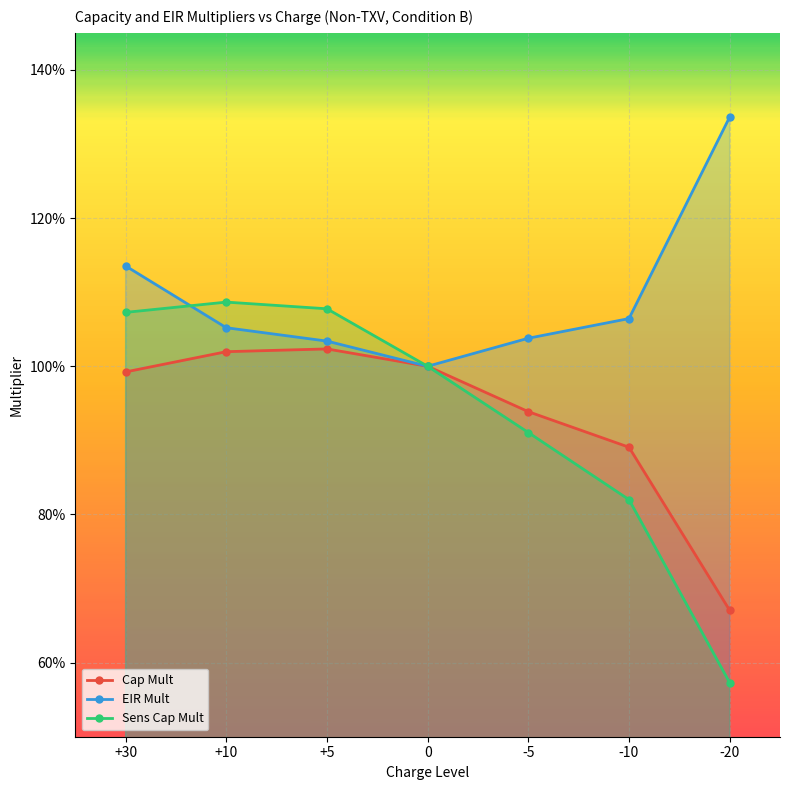

Count the EIR Mult values in the range 1 to 2.

7